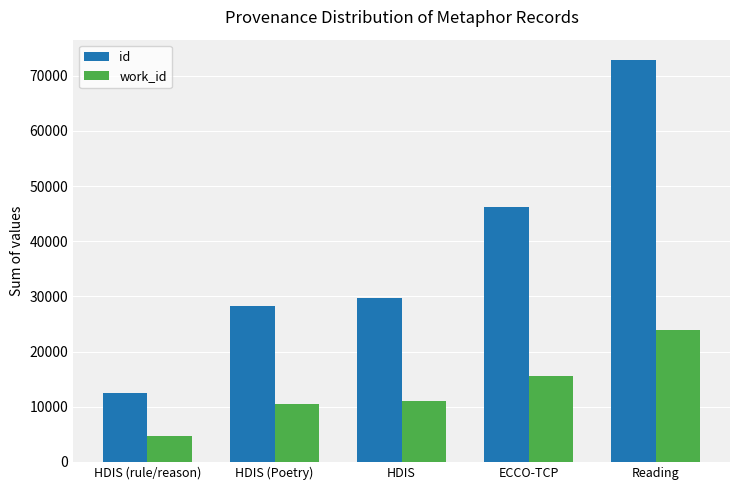

What are all the series names shown in the legend?

id, work_id